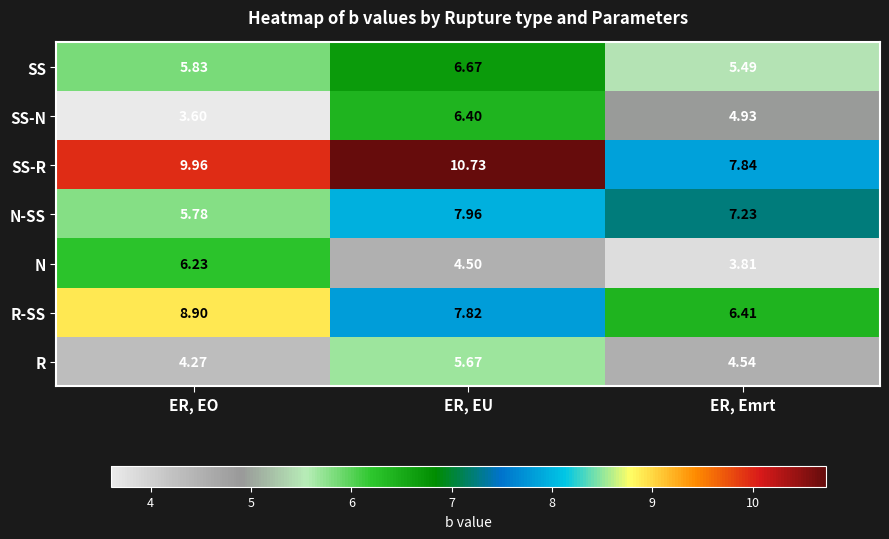

At which category does the chart reach its minimum across all series?

ER, EO